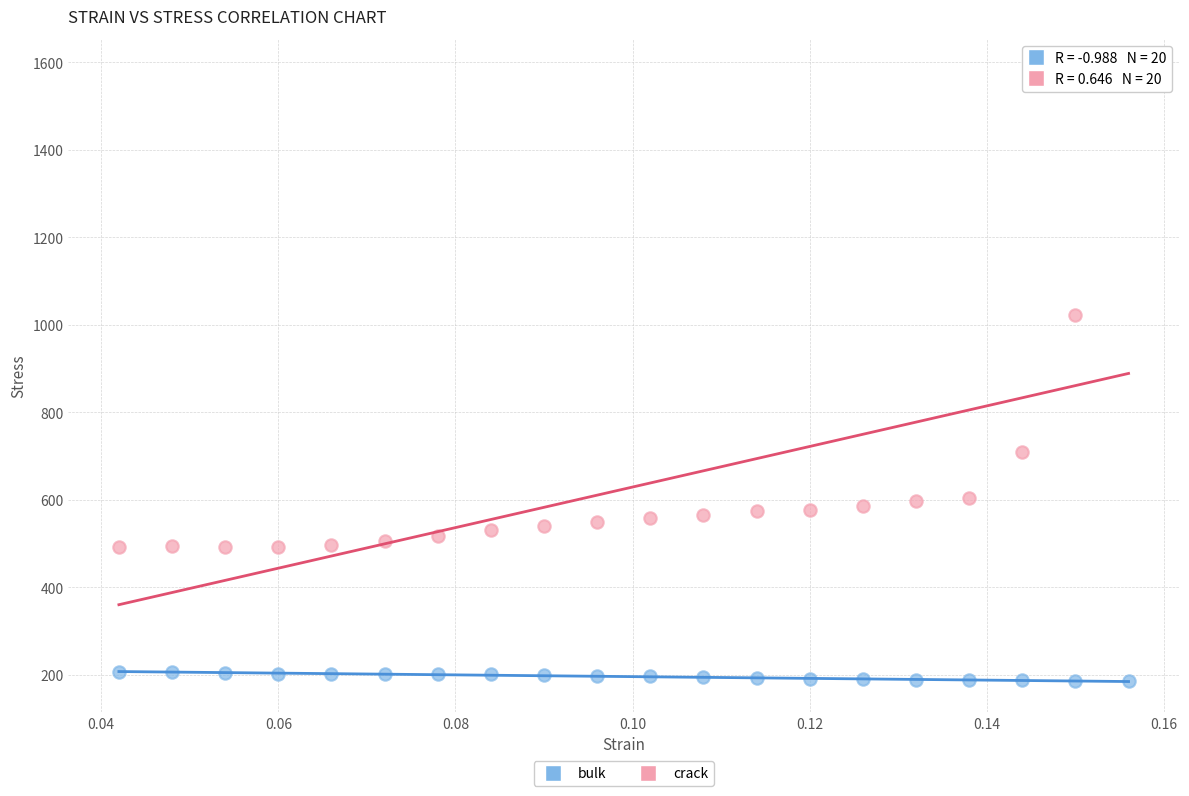

Which series reaches the maximum Y coordinate?

crack